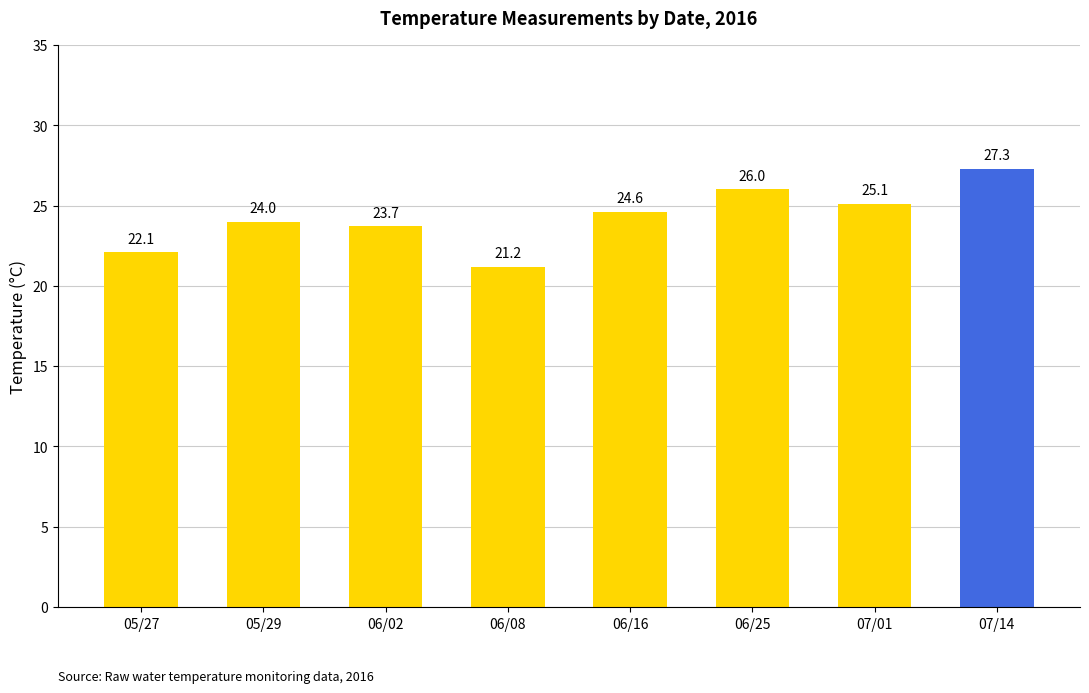

What is the difference between the second highest and second lowest values?

3.9